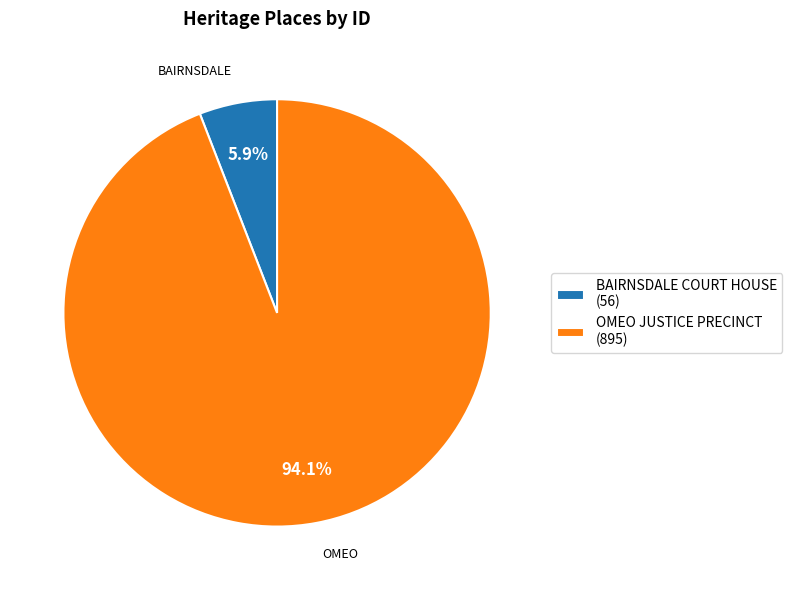

What is the smallest slice in the pie chart?

BAIRNSDALE COURT HOUSE